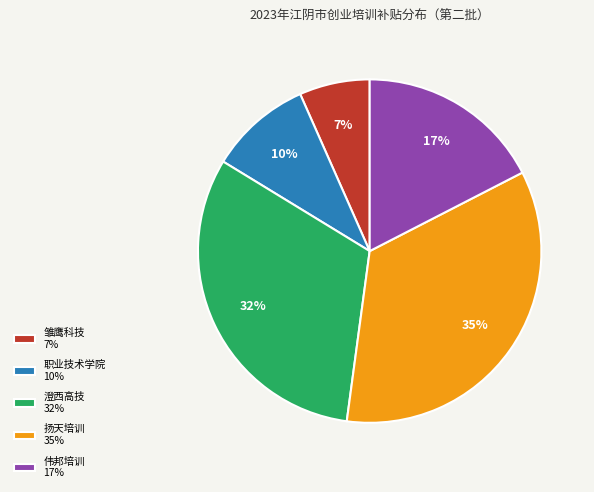

Which has a higher value, 职业技术学院 10% or 雏鹰科技 7%?

职业技术学院 10%